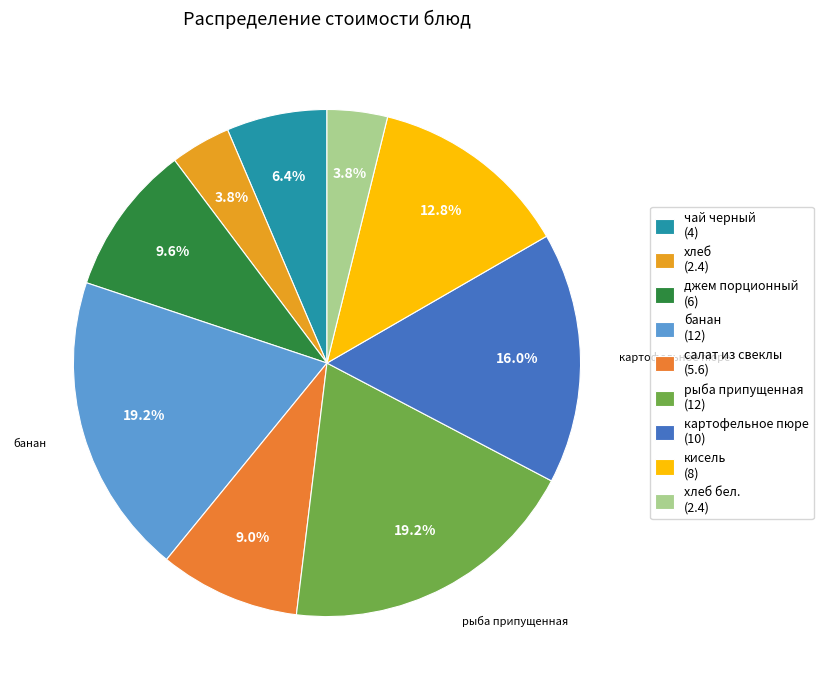

Count the number of slices in the pie.

9